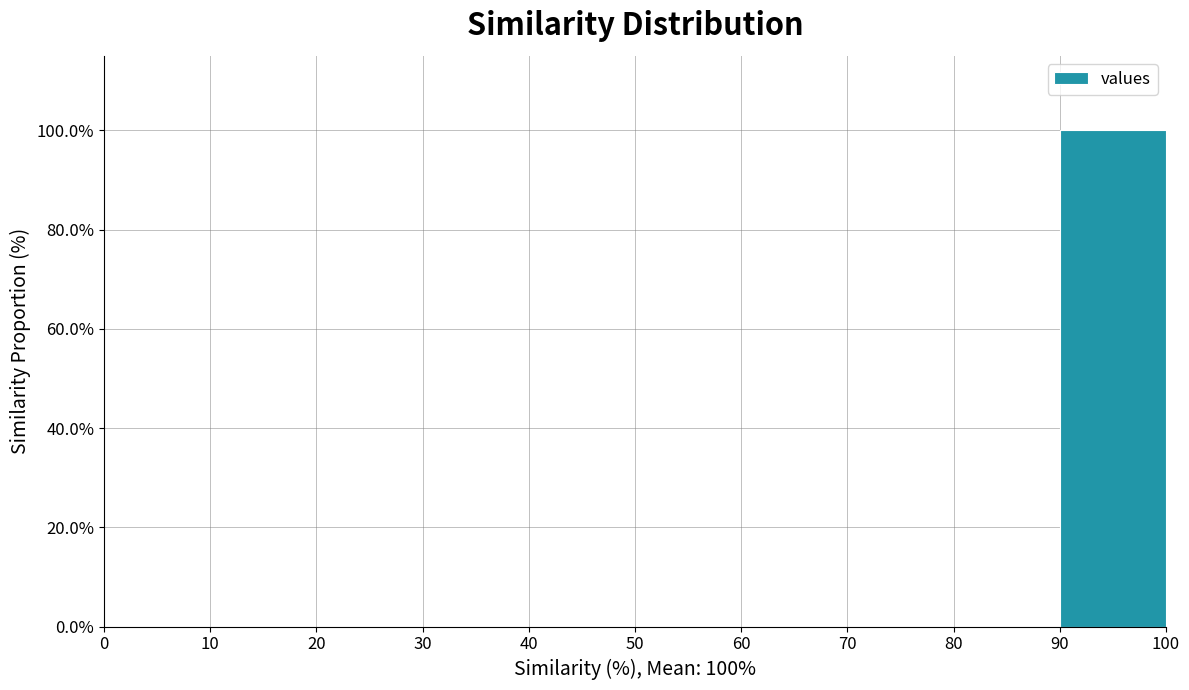

Which range on the x-axis has the tallest bar?

90 to 100